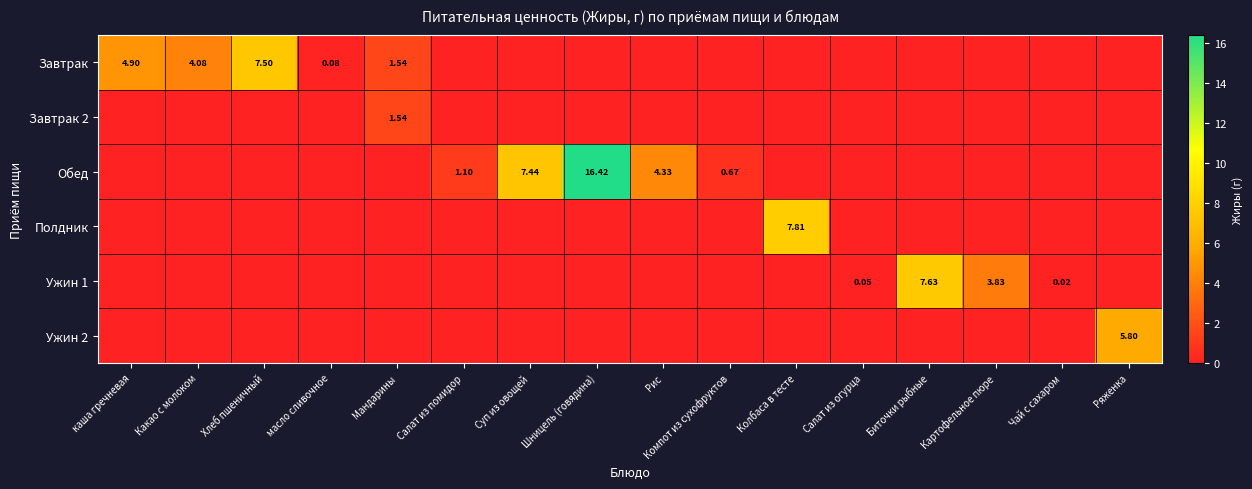

At how many categories does at least one series exceed 6?

5